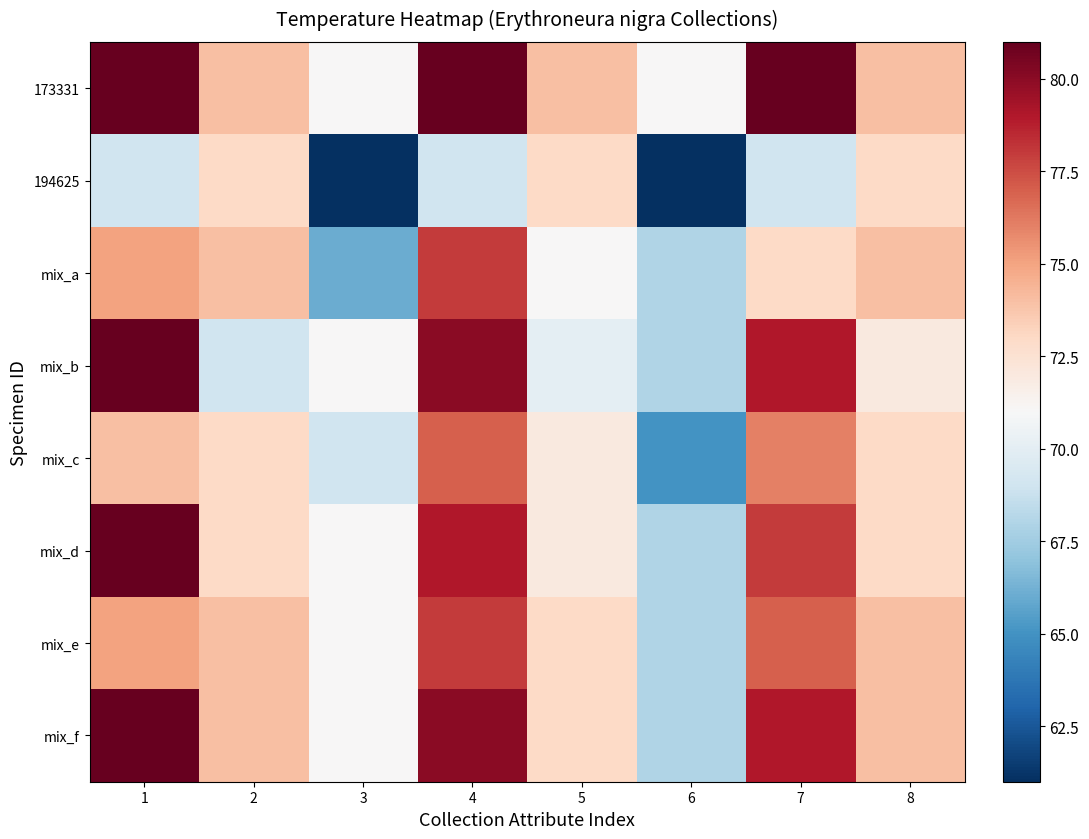

How many distinct data groups are displayed?

8